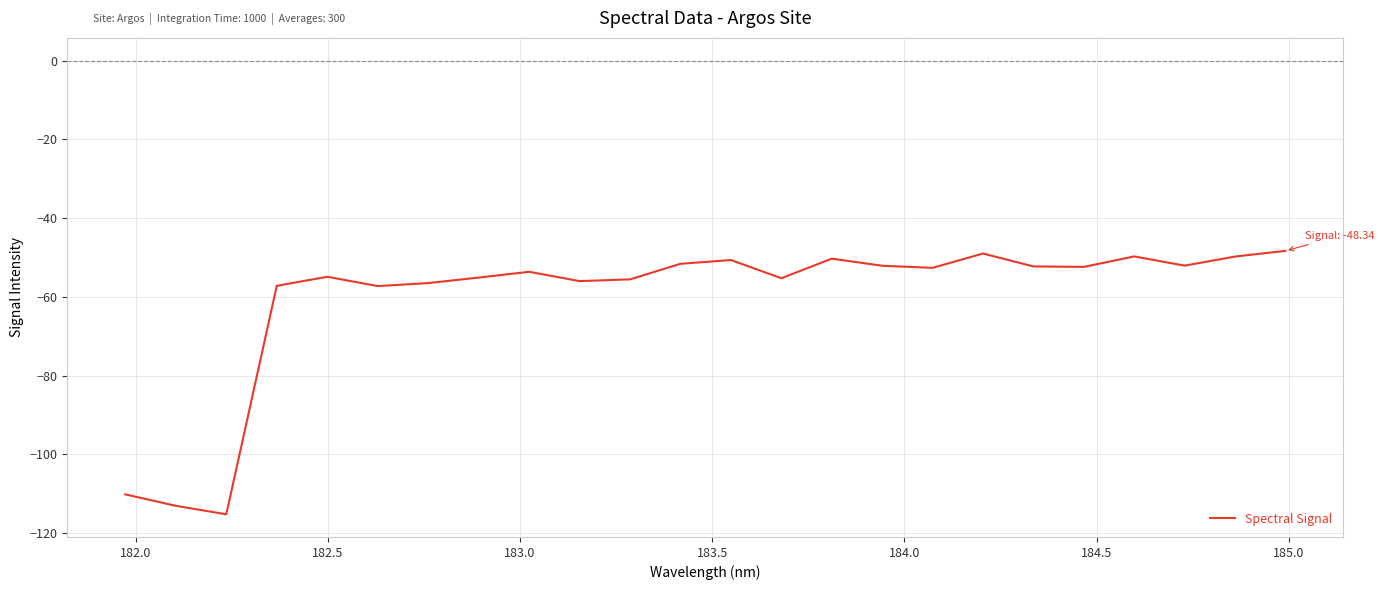

What is the minimum value shown in the chart?

-115.2